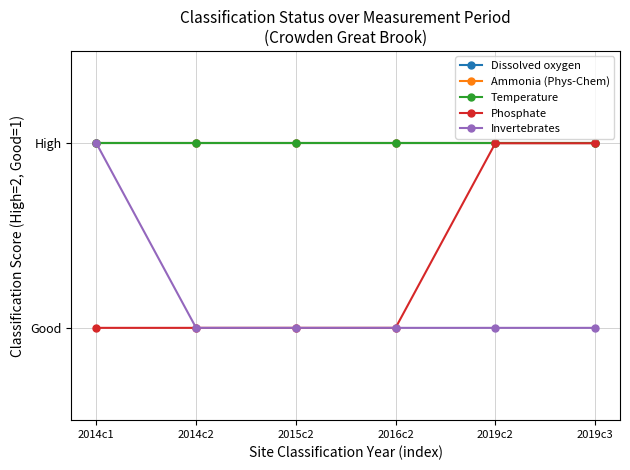

Rank the series at 2019c2 from lowest to highest value.

Invertebrates, Dissolved oxygen, Ammonia (Phys-Chem), Temperature, Phosphate